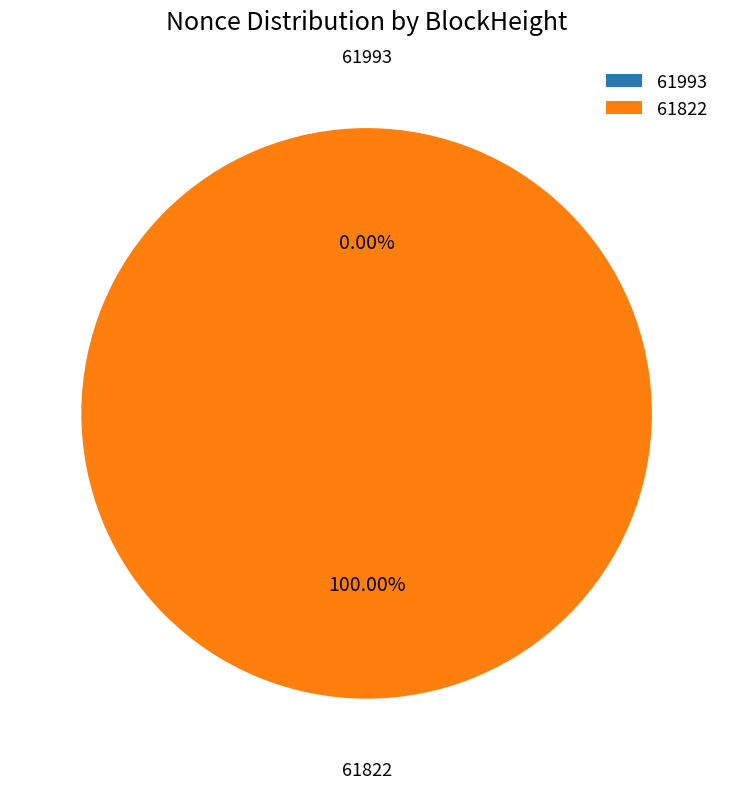

True or false: 61822 accounts for 100% of the total.

True